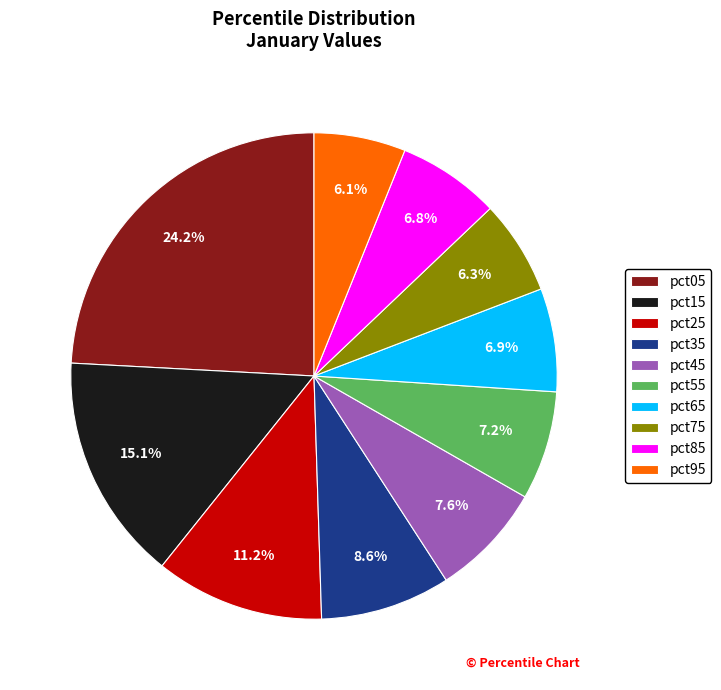

To the nearest percent, what portion does pct65 represent?

7%